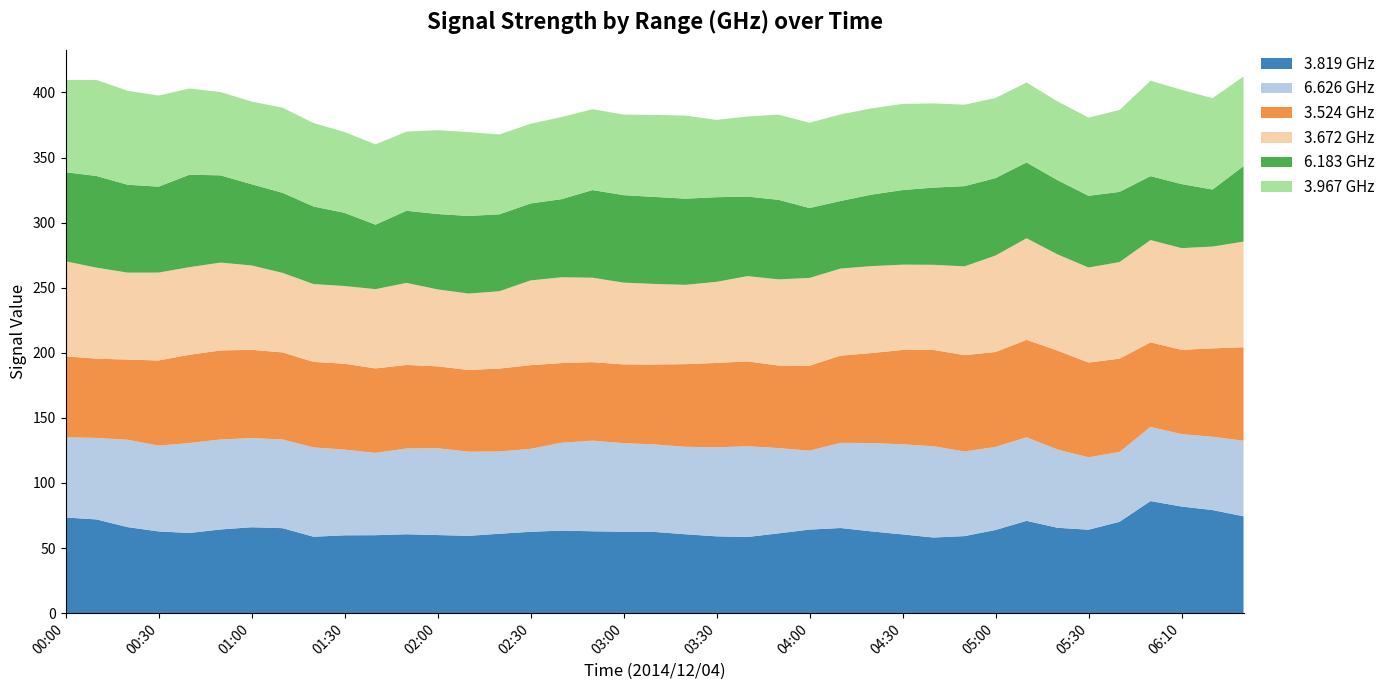

Reading left to right, list all the values displayed in this chart.

3.819: 73.5	72.0	66.1	62.8	61.6	64.3	66.0	65.3	58.7	59.8	59.9	60.6	60.0	59.4	61.0	62.5	63.4	62.9	62.5	62.4	60.6	59.0	58.5	61.3	64.2	65.4	62.8	60.5	58.1	59.2	63.9	70.9	65.6	64.1	70.2	86.1	81.9	79.2	74.4
6.626: 61.6	62.6	67.1	65.9	69.1	69.1	68.5	68.1	68.6	65.8	63.2	65.9	66.7	64.6	63.2	63.7	67.5	69.6	68.1	67.2	67.2	68.4	69.7	65.5	60.6	65.4	67.9	69.2	70.1	65.0	63.8	64.2	60.1	55.6	53.6	57.0	55.6	56.3	58.0
3.524: 62.2	60.9	61.6	65.4	67.8	68.4	67.8	66.9	65.7	66.0	64.9	64.2	62.9	62.8	63.7	64.3	61.2	60.3	60.5	61.4	63.5	64.8	65.2	63.4	65.3	67.0	69.1	72.5	74.0	74.0	72.9	74.8	76.0	72.8	71.7	64.9	64.8	67.9	71.9
3.672: 73.0	69.9	66.8	67.5	67.3	67.5	64.8	61.1	59.8	59.7	60.9	63.0	59.1	58.7	59.4	65.1	65.9	64.9	62.8	61.9	60.9	62.3	65.5	66.2	67.4	66.9	66.8	65.5	65.4	68.2	74.1	78.1	73.9	73.0	74.2	78.6	78.1	78.2	81.1
6.183: 68.4	70.4	67.5	66.0	71.0	67.0	62.4	61.5	59.6	56.2	49.5	55.4	57.9	59.6	59.1	59.1	60.0	67.3	67.2	66.8	66.2	65.0	61.1	61.1	53.7	51.9	54.9	57.3	59.3	61.6	59.5	58.2	57.0	55.1	53.9	49.1	49.2	43.8	58.0
3.967: 70.8	73.8	72.2	70.0	66.2	64.0	63.5	65.4	64.1	62.1	61.7	60.8	64.4	64.4	61.3	61.2	63.1	62.1	61.9	63.0	63.8	59.4	61.5	65.4	65.5	66.5	66.2	66.2	64.7	62.6	61.5	61.4	60.5	60.1	62.9	73.3	72.4	70.2	68.8